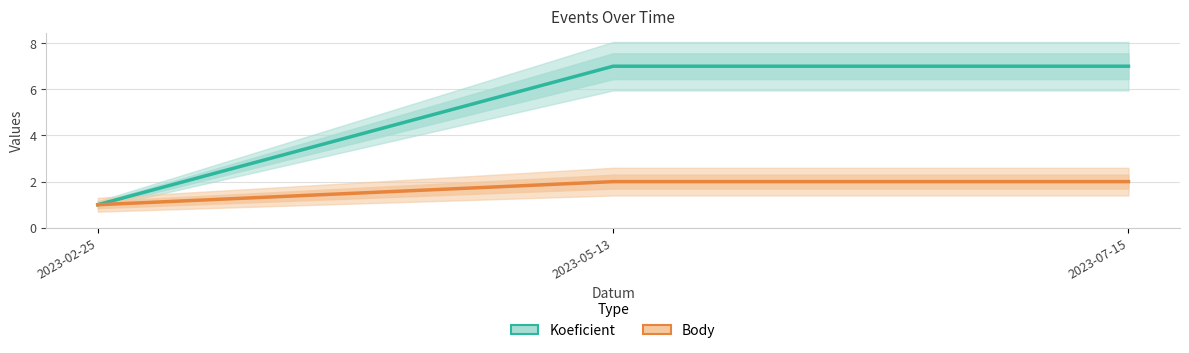

The value of Koeficient at 2023-07-15 is 7. True or false?

True